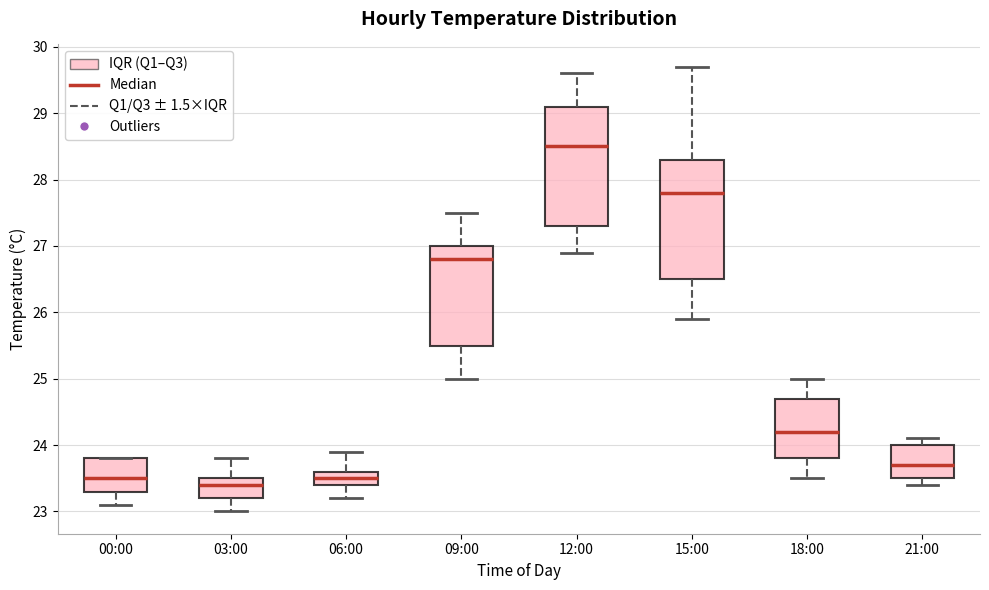

Reading left to right, transcribe this box plot: for each box, give where its median line is, the range the box spans, and where its two whiskers end, as read against the y-axis. The values are not printed on the chart, so give them approximately, as read against the axis.

00:00: median 23.5, box 23.3 to 23.8, whiskers 23.1 to 23.8
03:00: median 23.4, box 23.2 to 23.5, whiskers 23.0 to 23.8
06:00: median 23.5, box 23.4 to 23.6, whiskers 23.2 to 23.9
09:00: median 26.8, box 25.5 to 27.0, whiskers 25.0 to 27.5
12:00: median 28.5, box 27.3 to 29.1, whiskers 26.9 to 29.6
15:00: median 27.8, box 26.5 to 28.3, whiskers 25.9 to 29.7
18:00: median 24.2, box 23.8 to 24.7, whiskers 23.5 to 25.0
21:00: median 23.7, box 23.5 to 24.0, whiskers 23.4 to 24.1